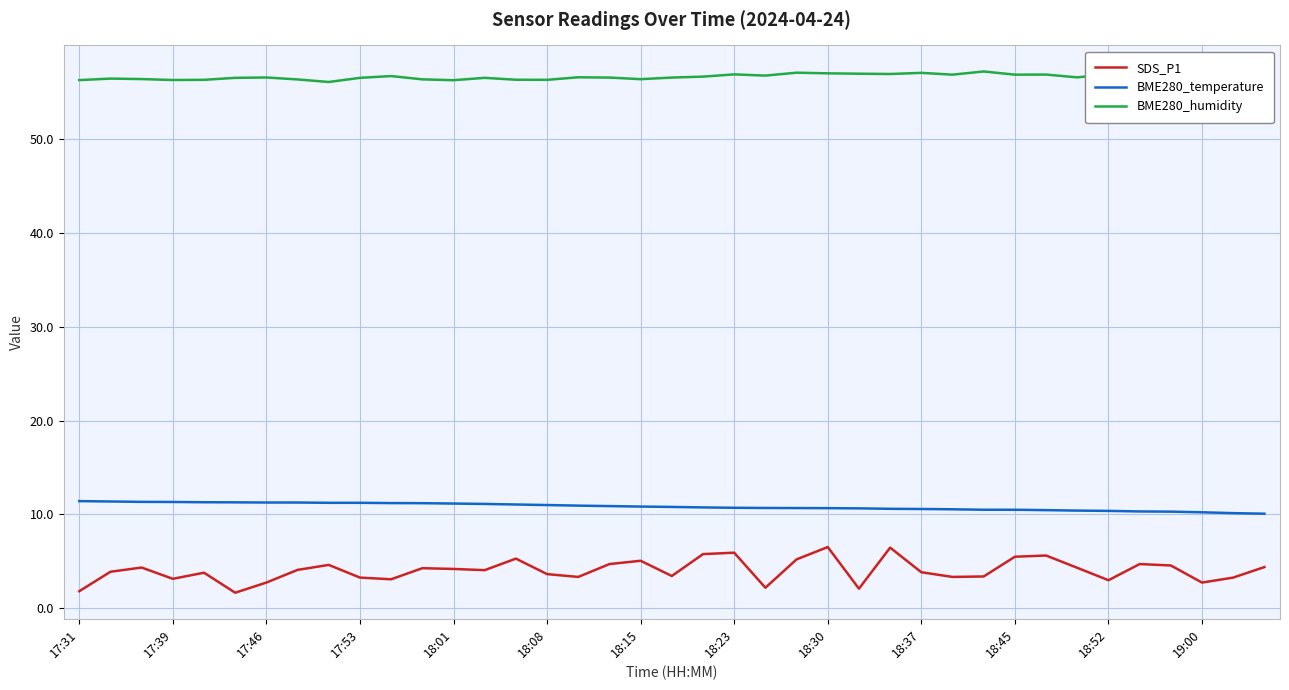

What are all the series names shown in the legend?

SDS_P1, BME280_temperature, BME280_humidity